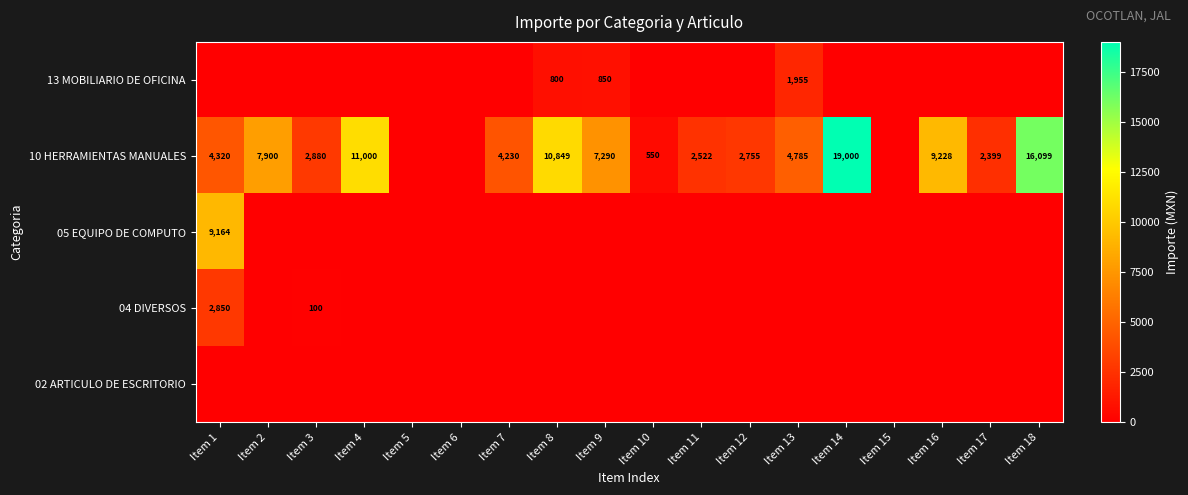

At which category is the sum across all series the highest?

Item 14